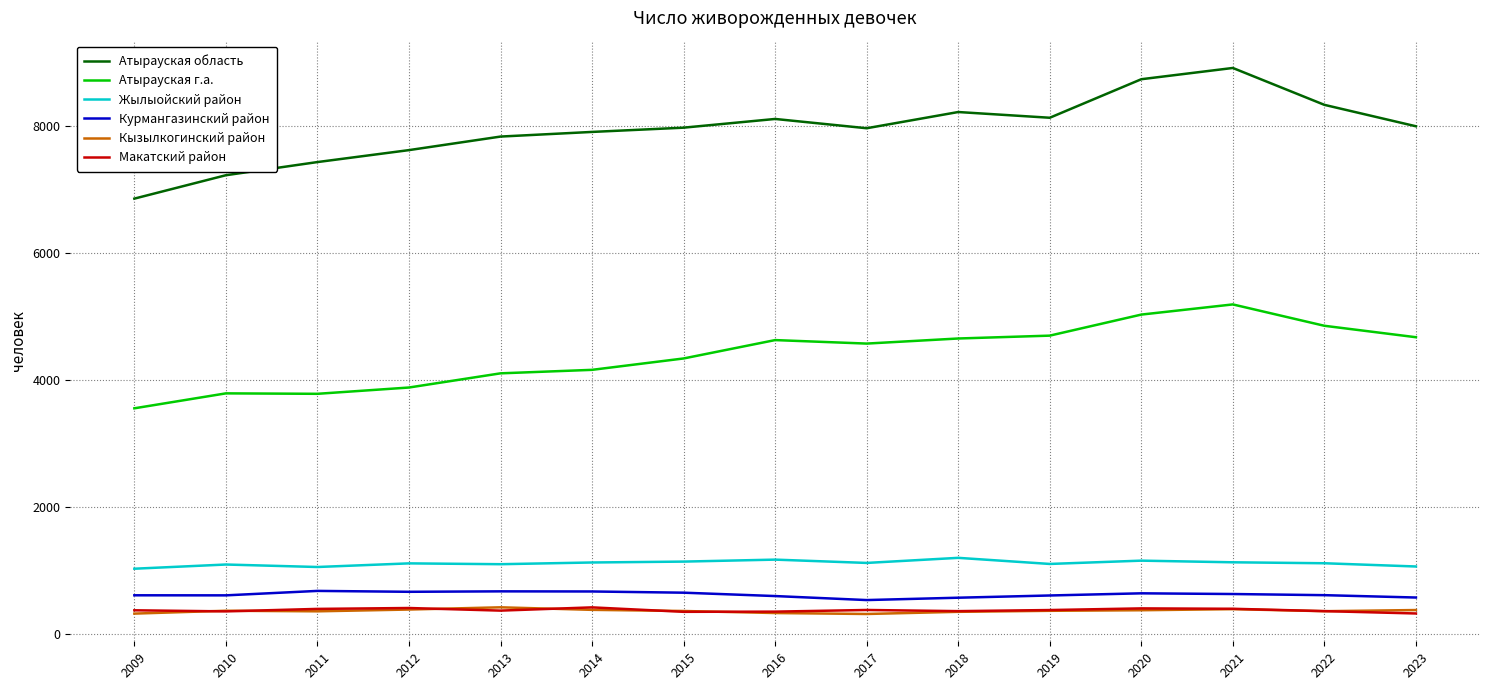

Count the number of data series in this chart.

6